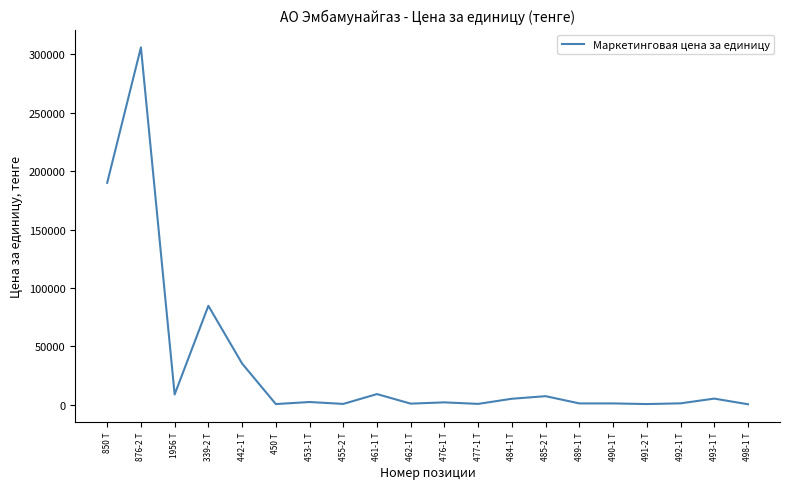

Where is the data nearest to the value 153187?

850 Т